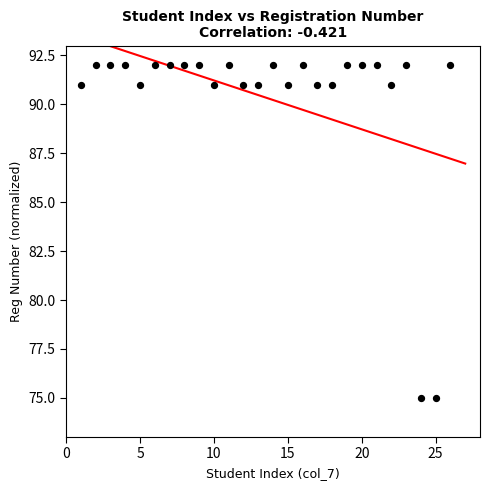

What is the range of Y values (max minus min)?

17.0